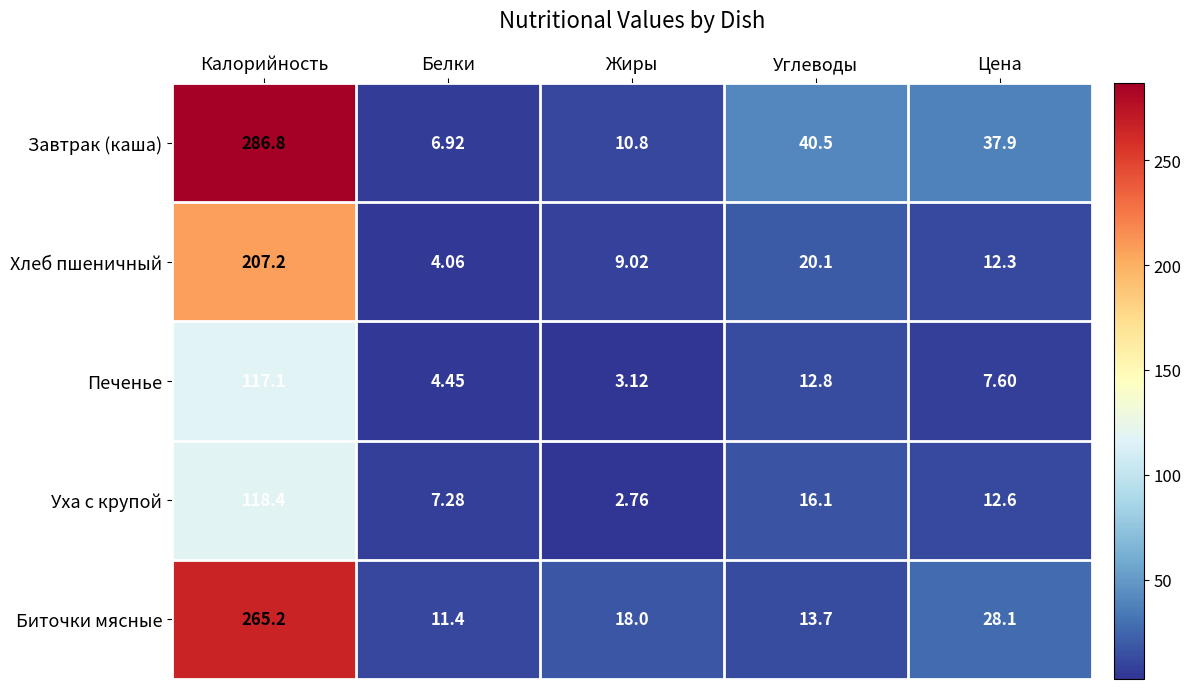

What is the difference between the highest and lowest values at Углеводы?

27.7